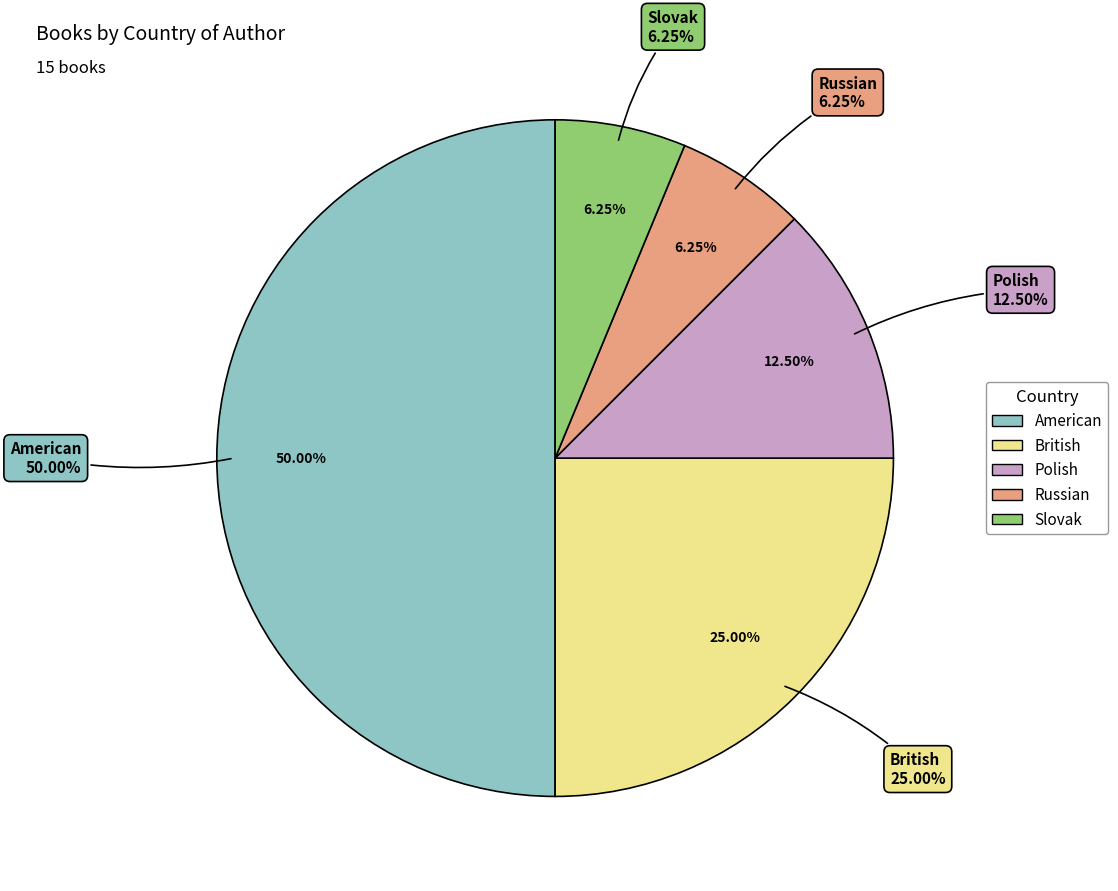

Count the number of slices in the pie.

5